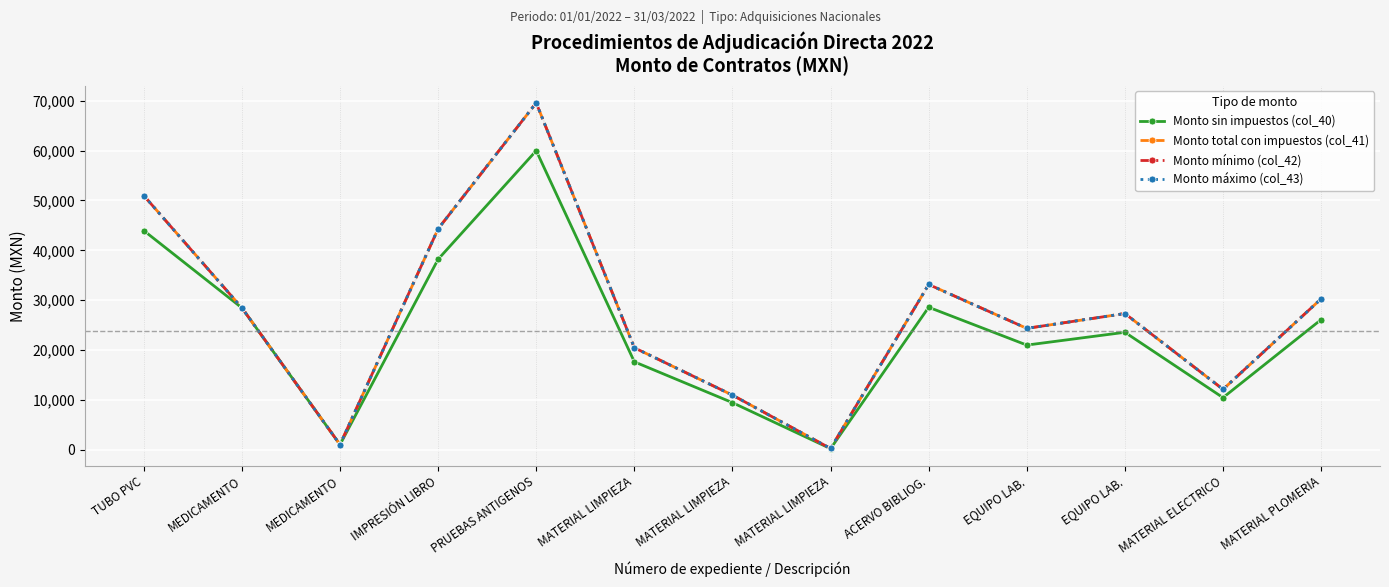

Reading left to right, what are all the values shown in this chart?

Monto sin impuestos (col_40): TUBO PVC=43959.0	MEDICAMENTO=28446.0	MEDICAMENTO=992.8	IMPRESIÓN LIBRO=38200.0	PRUEBAS ANTIGENOS=60000.0	MATERIAL LIMPIEZA=17617.5	MATERIAL LIMPIEZA=9420.7	MATERIAL LIMPIEZA=184.9	ACERVO BIBLIOG.=28569.0	EQUIPO LAB.=20973.3	EQUIPO LAB.=23542.8	MATERIAL ELECTRICO=10422.4	MATERIAL PLOMERIA=26089.8
Monto total con impuestos (col_41): TUBO PVC=50992.4	MEDICAMENTO=28446.0	MEDICAMENTO=992.8	IMPRESIÓN LIBRO=44312.0	PRUEBAS ANTIGENOS=69600.0	MATERIAL LIMPIEZA=20436.3	MATERIAL LIMPIEZA=10928.0	MATERIAL LIMPIEZA=214.5	ACERVO BIBLIOG.=33140.0	EQUIPO LAB.=24329.0	EQUIPO LAB.=27309.7	MATERIAL ELECTRICO=12090.0	MATERIAL PLOMERIA=30264.2
Monto mínimo (col_42): TUBO PVC=50992.4	MEDICAMENTO=28446.0	MEDICAMENTO=992.8	IMPRESIÓN LIBRO=44312.0	PRUEBAS ANTIGENOS=69600.0	MATERIAL LIMPIEZA=20436.3	MATERIAL LIMPIEZA=10928.0	MATERIAL LIMPIEZA=214.5	ACERVO BIBLIOG.=33140.0	EQUIPO LAB.=24329.0	EQUIPO LAB.=27309.7	MATERIAL ELECTRICO=12090.0	MATERIAL PLOMERIA=30264.2
Monto máximo (col_43): TUBO PVC=50992.4	MEDICAMENTO=28446.0	MEDICAMENTO=992.8	IMPRESIÓN LIBRO=44312.0	PRUEBAS ANTIGENOS=69600.0	MATERIAL LIMPIEZA=20436.3	MATERIAL LIMPIEZA=10928.0	MATERIAL LIMPIEZA=214.5	ACERVO BIBLIOG.=33140.0	EQUIPO LAB.=24329.0	EQUIPO LAB.=27309.7	MATERIAL ELECTRICO=12090.0	MATERIAL PLOMERIA=30264.2